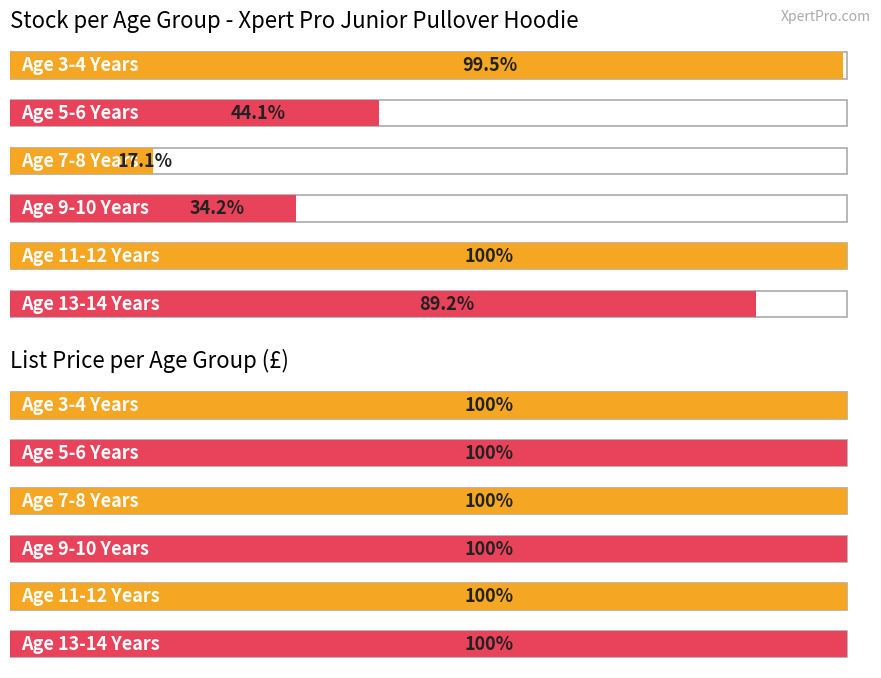

Which has a higher value, Age 13-14 Years or Age 9-10 Years?

Age 13-14 Years